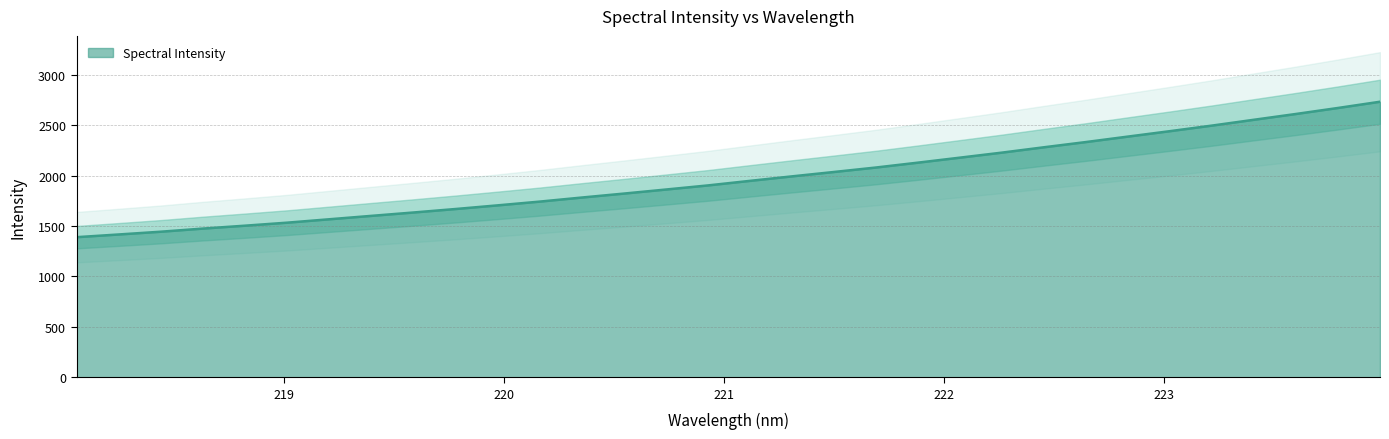

Which category has the highest value across all series?

223.9802